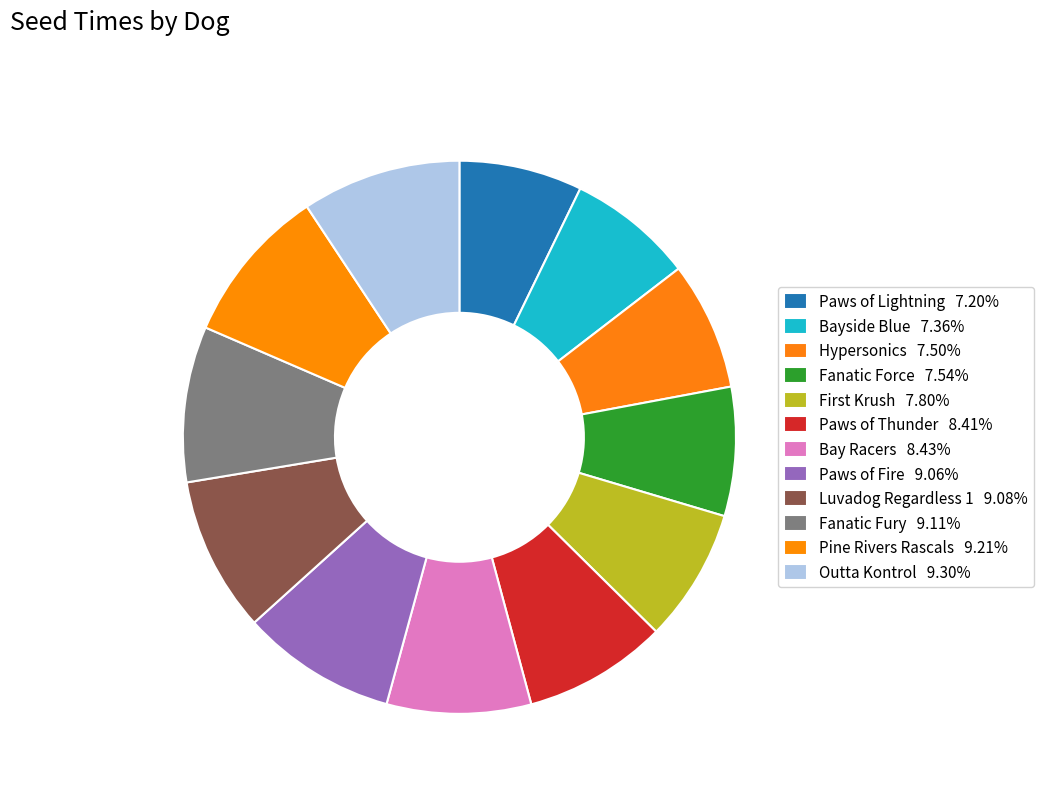

How many slices are in this pie chart?

12